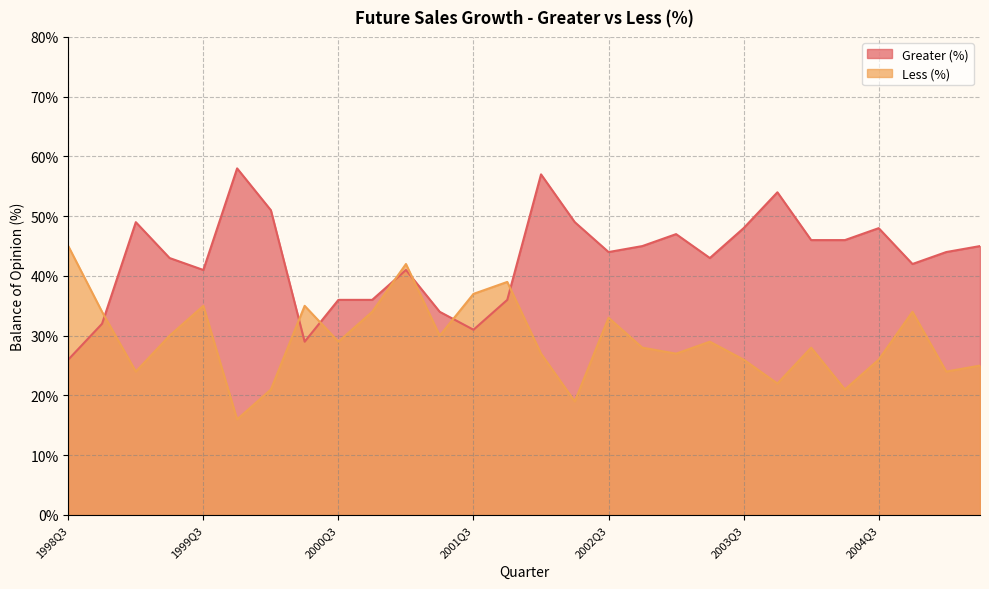

How many values in the Greater (%) series are below 44?

13